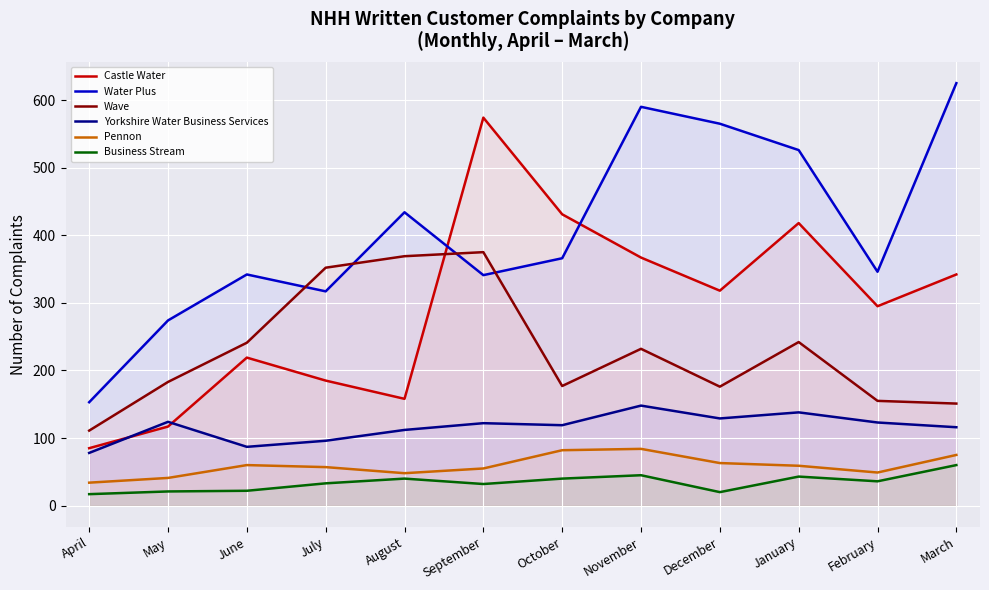

Reading left to right, list all the values displayed in this chart.

Castle Water: 85	117	219	185	158	574	431	367	318	418	295	342
Water Plus: 153	274	342	317	434	341	366	590	565	526	346	625
Wave: 111	183	241	352	369	375	177	232	176	242	155	151
Yorkshire Water Business Services: 78	124	87	96	112	122	119	148	129	138	123	116
Pennon: 34	41	60	57	48	55	82	84	63	59	49	75
Business Stream: 17	21	22	33	40	32	40	45	20	43	36	60